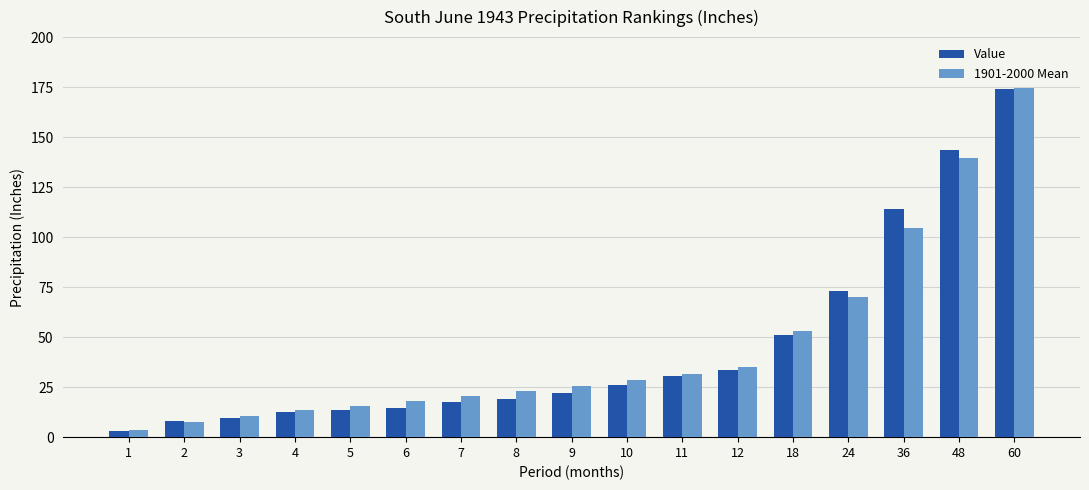

What is the value of the Value bar at the 13th from the left?

51.2